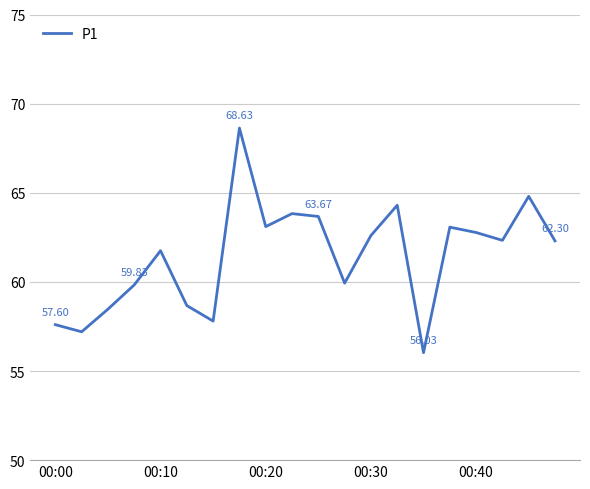

What is the difference between the maximum and minimum values?

12.6